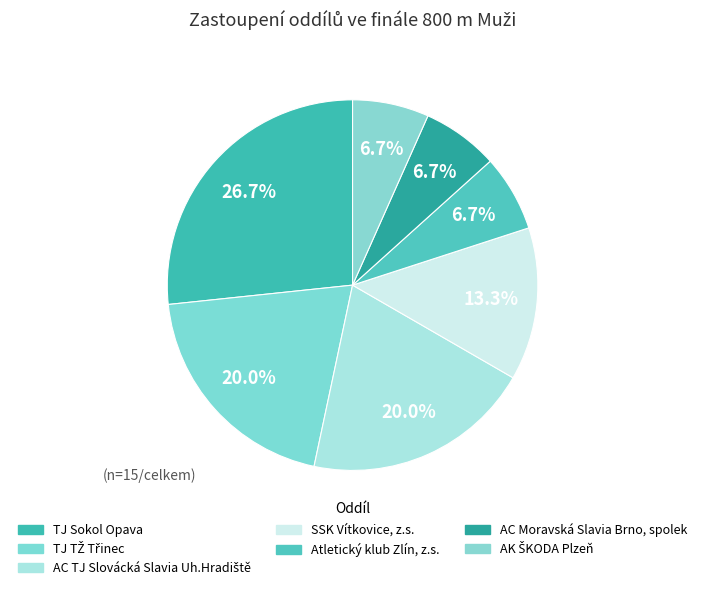

How many slices are in this pie chart?

7